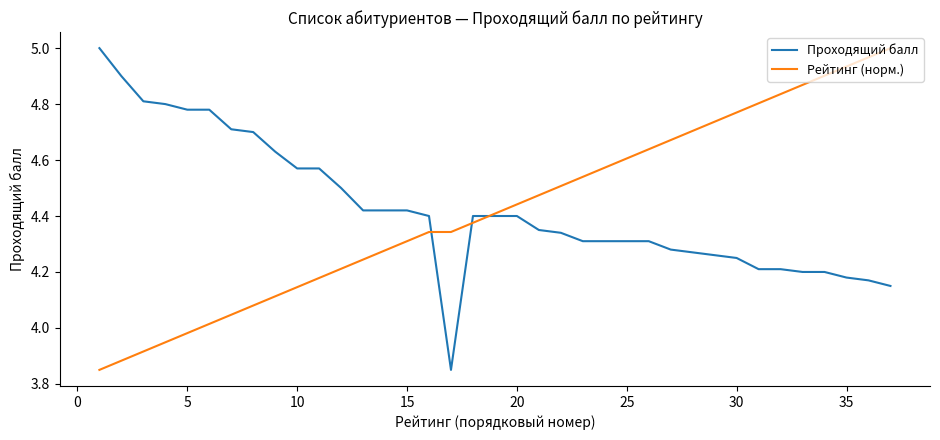

What are all the series names shown in the legend?

Проходящий балл, Рейтинг (норм.)